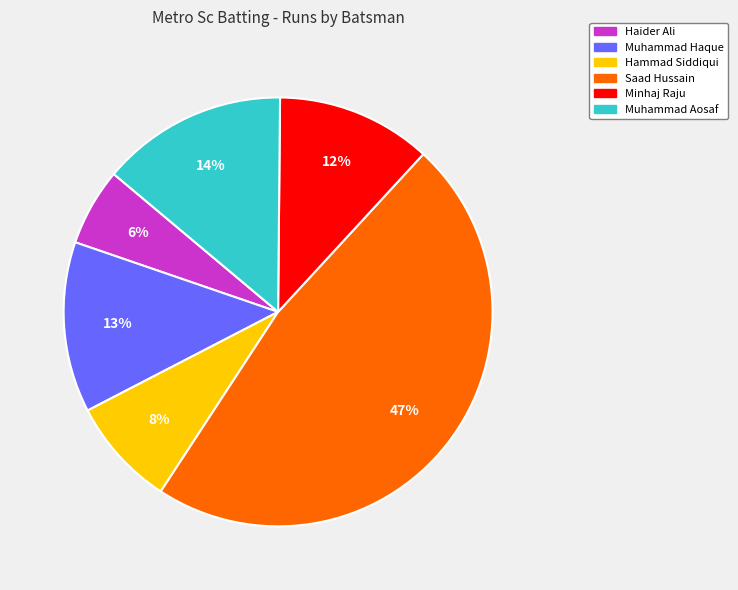

To the nearest percent, what is the combined percentage of Haider Ali and Hammad Siddiqui?

14%